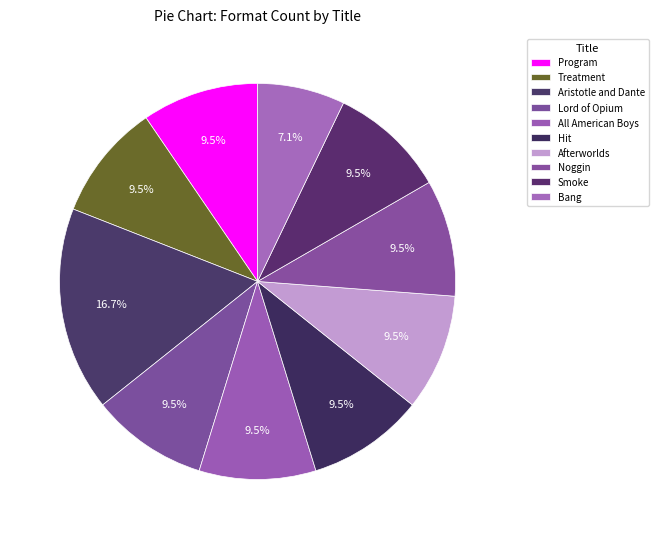

How many segments does this pie chart have?

10